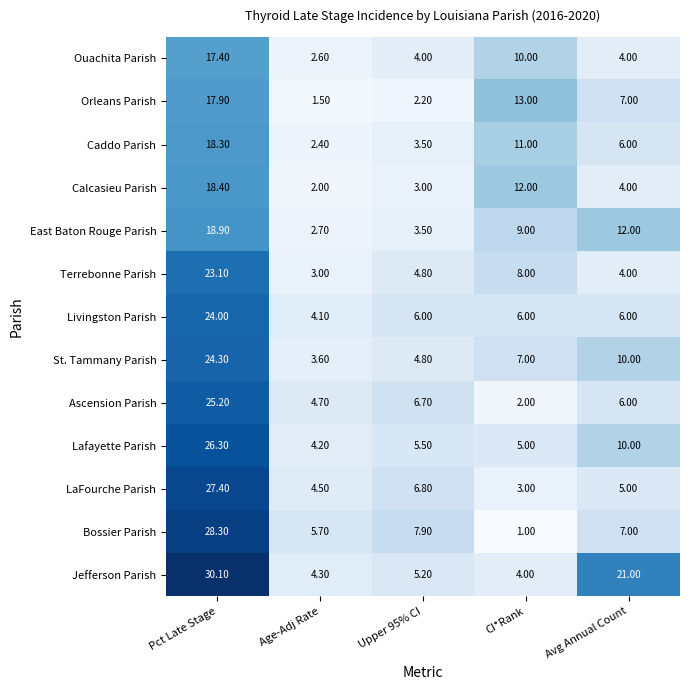

What is the difference between the maximum and second lowest values in the Caddo Parish series?

14.8